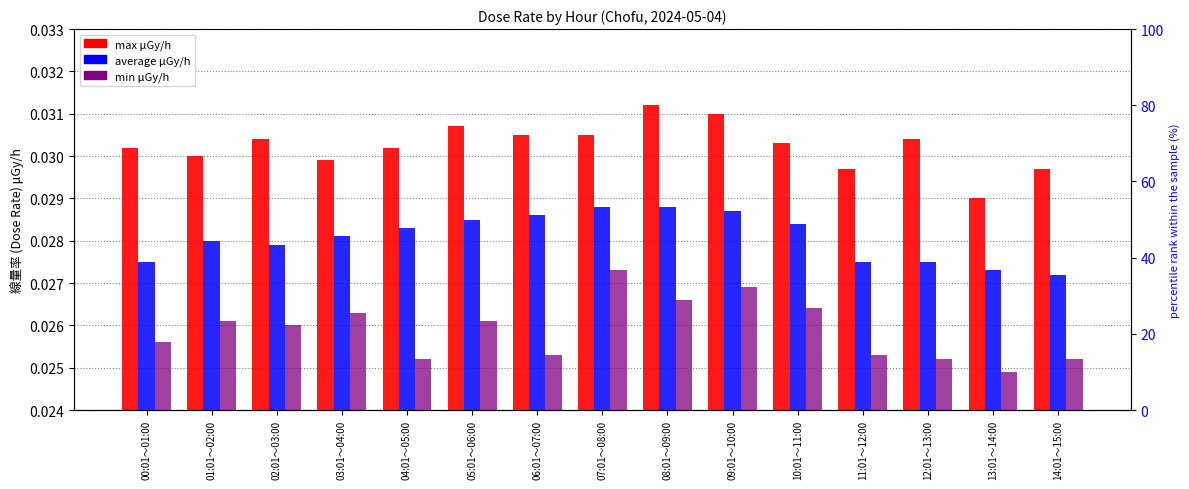

List the series in order of their peak value, highest first.

max μGy/h, average μGy/h, min μGy/h